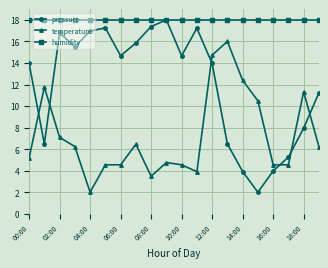

What is the value of the humidity point at the 17th from the left?

18.0